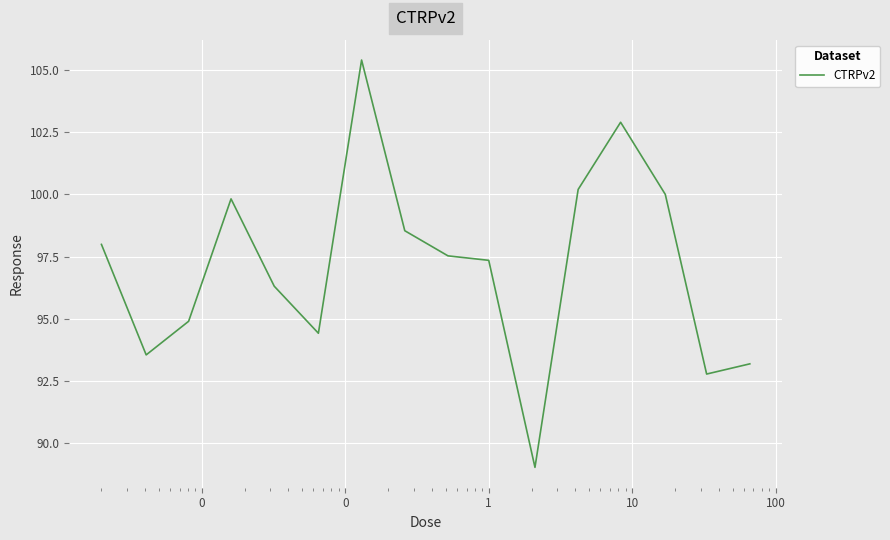

What is the maximum value shown in the chart?

105.4